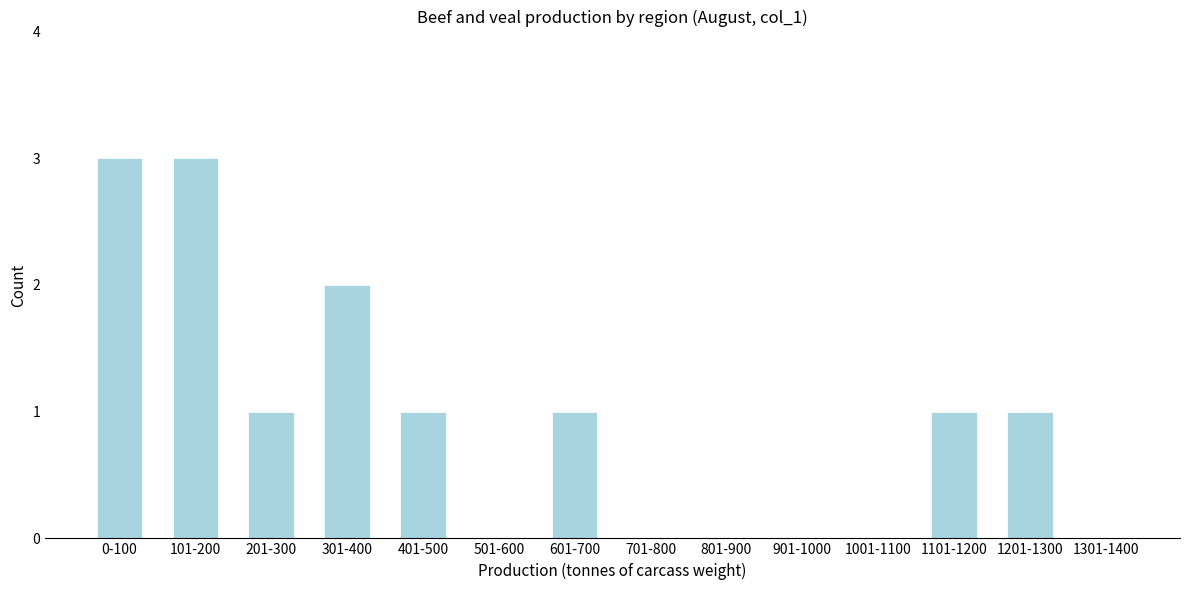

Reading left to right, transcribe all the data shown in this chart.

0-100=3	101-200=3	201-300=1	301-400=2	401-500=1	501-600=0	601-700=1	701-800=0	801-900=0	901-1000=0	1001-1100=0	1101-1200=1	1201-1300=1	1301-1400=0